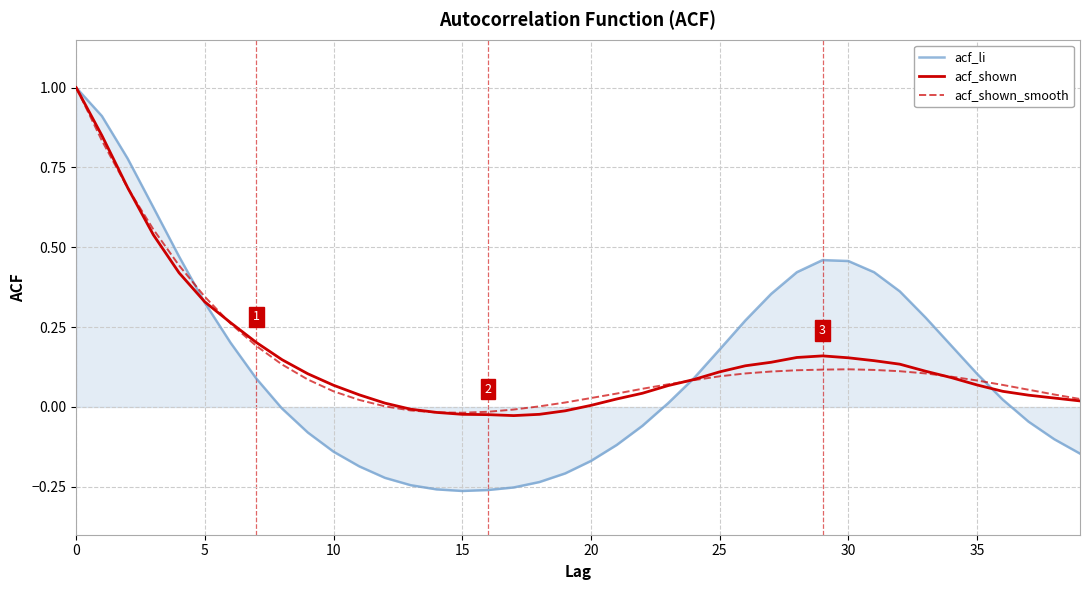

Which series has the widest spread of values?

acf_li